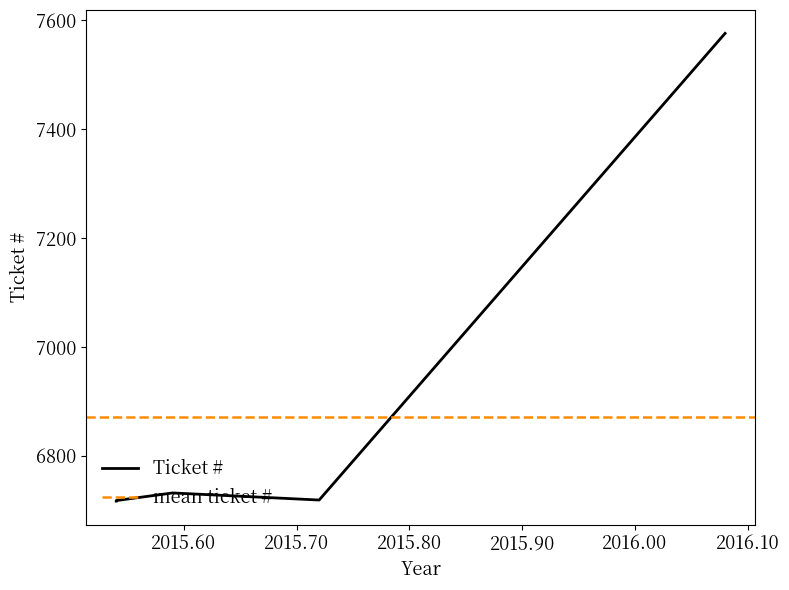

At which label is the value closest to 7146?

2015-08-04